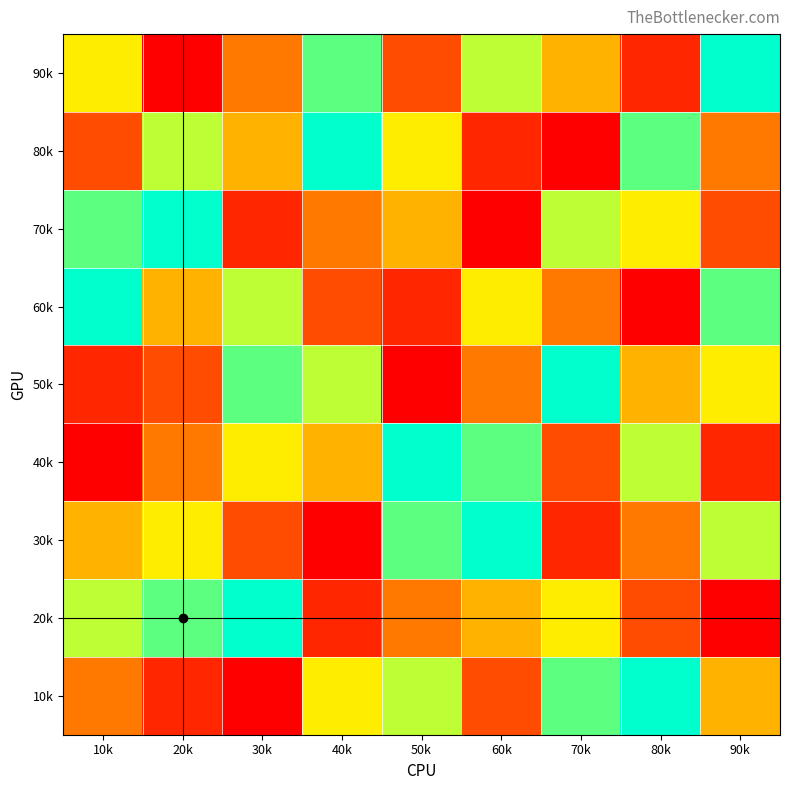

Reading left to right, what are all the values shown in this chart?

90k: 10k=6	20k=1	30k=4	40k=8	50k=3	60k=7	70k=5	80k=2	90k=9
80k: 10k=3	20k=7	30k=5	40k=9	50k=6	60k=2	70k=1	80k=8	90k=4
70k: 10k=8	20k=9	30k=2	40k=4	50k=5	60k=1	70k=7	80k=6	90k=3
60k: 10k=9	20k=5	30k=7	40k=3	50k=2	60k=6	70k=4	80k=1	90k=8
50k: 10k=2	20k=3	30k=8	40k=7	50k=1	60k=4	70k=9	80k=5	90k=6
40k: 10k=1	20k=4	30k=6	40k=5	50k=9	60k=8	70k=3	80k=7	90k=2
30k: 10k=5	20k=6	30k=3	40k=1	50k=8	60k=9	70k=2	80k=4	90k=7
20k: 10k=7	20k=8	30k=9	40k=2	50k=4	60k=5	70k=6	80k=3	90k=1
10k: 10k=4	20k=2	30k=1	40k=6	50k=7	60k=3	70k=8	80k=9	90k=5